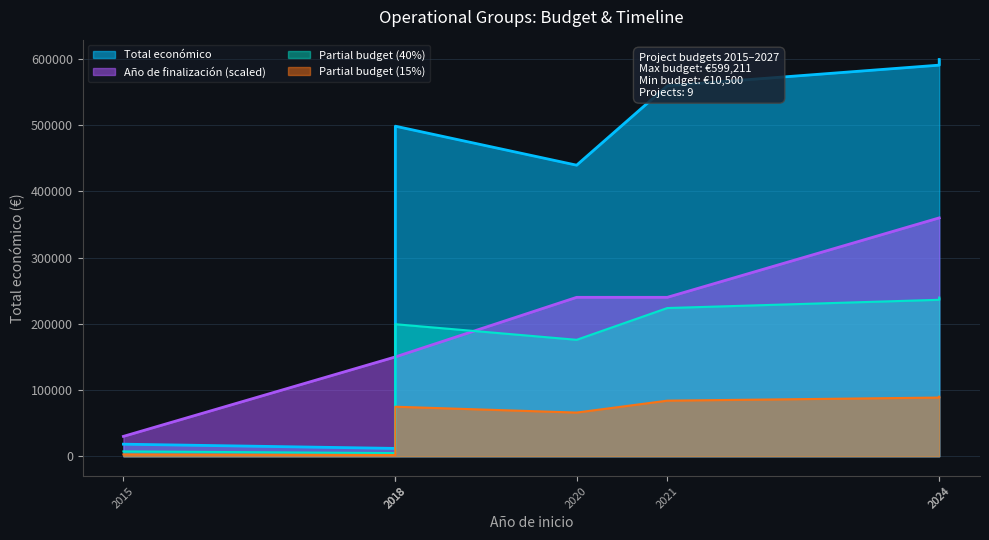

At which category does the chart reach its peak across all series?

2024